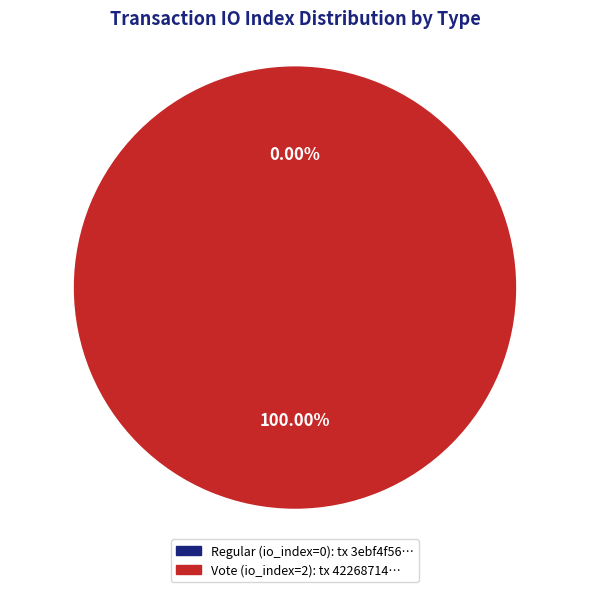

How many slices are in this pie chart?

2